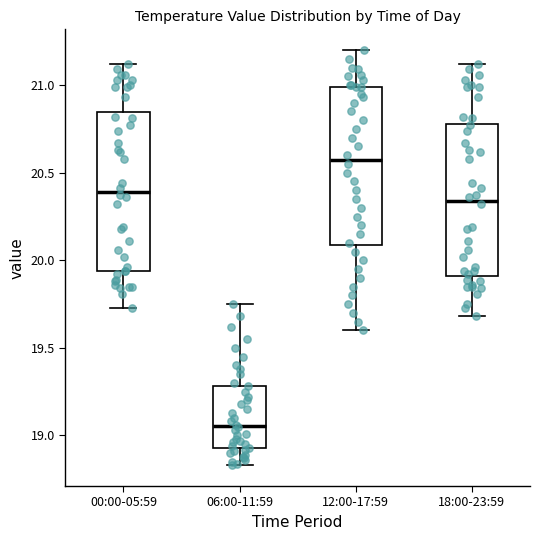

Which box's median line is the highest?

12:00-17:59